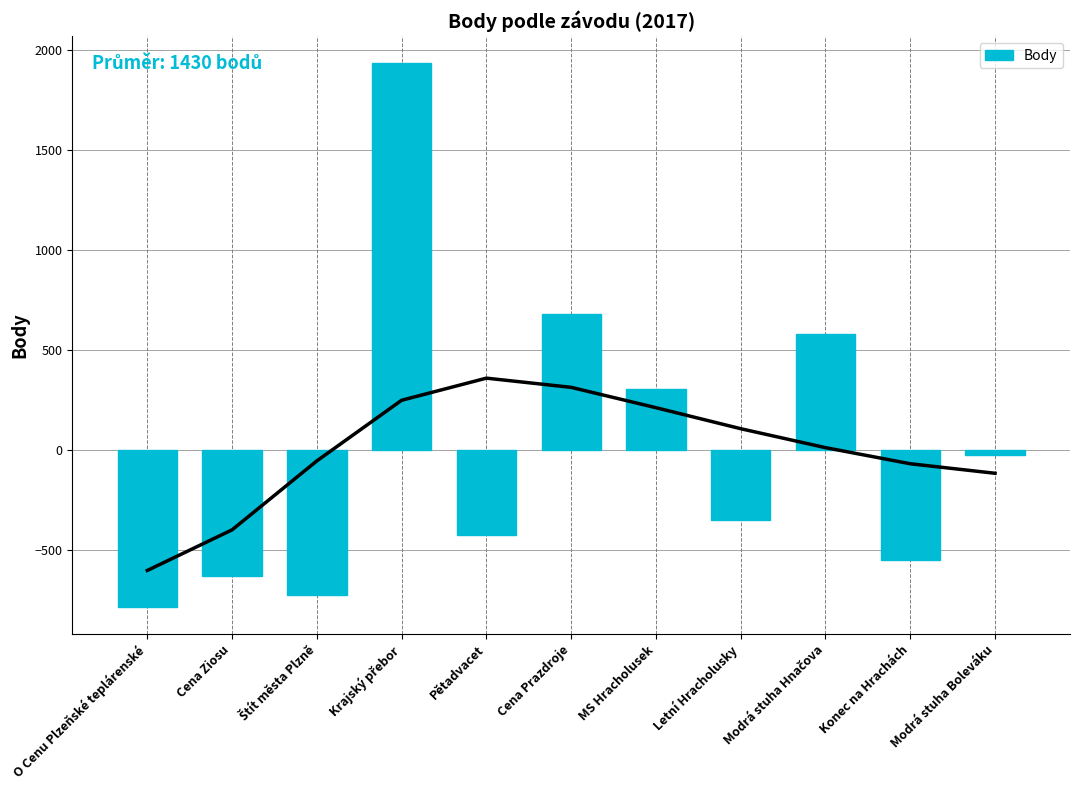

Reading left to right, what are all the values shown in this chart?

-785.5	-630.5	-727.5	1934.5	-426.5	679.5	303.5	-349.5	577.5	-551.5	-24.5